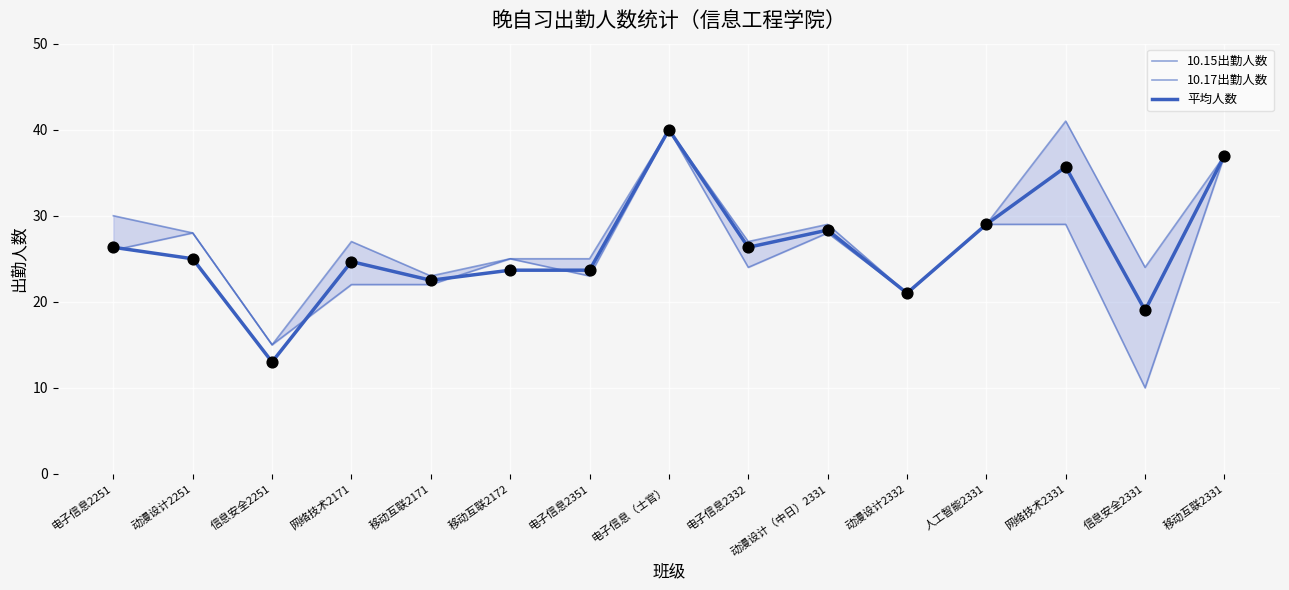

Which series has the largest Y range (max minus min)?

10.15出勤人数